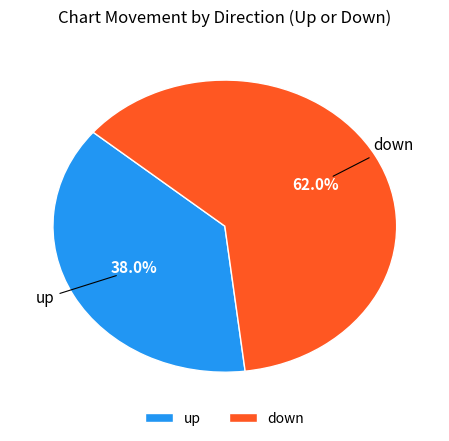

To the nearest percent, what portion does up represent?

38%